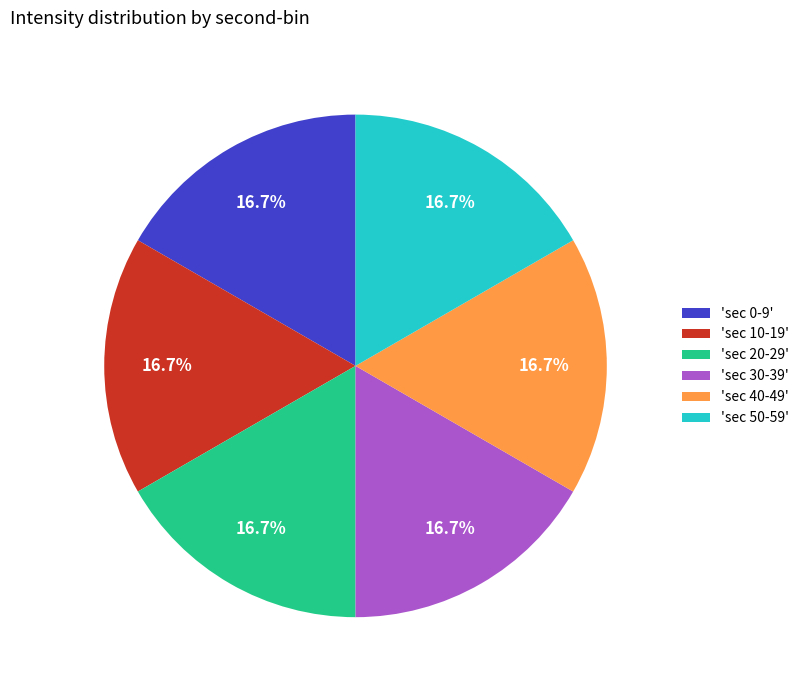

Is the sum of 'sec 0-9' and 'sec 50-59' greater than half?

No